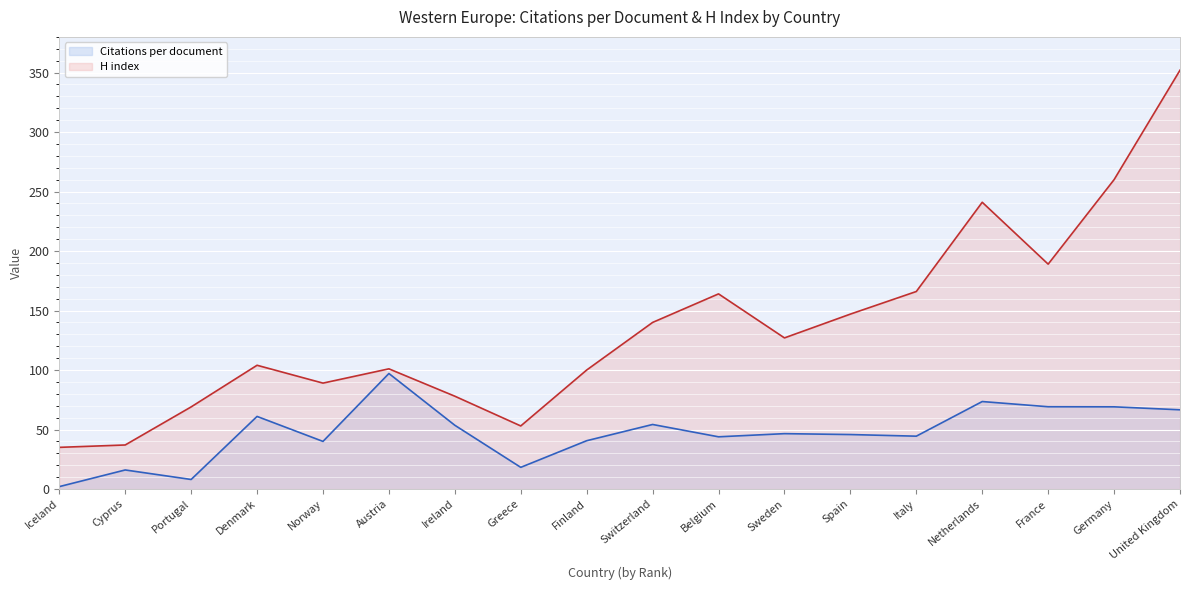

Rank the series by their maximum value, from lowest to highest.

Citations per document, H index